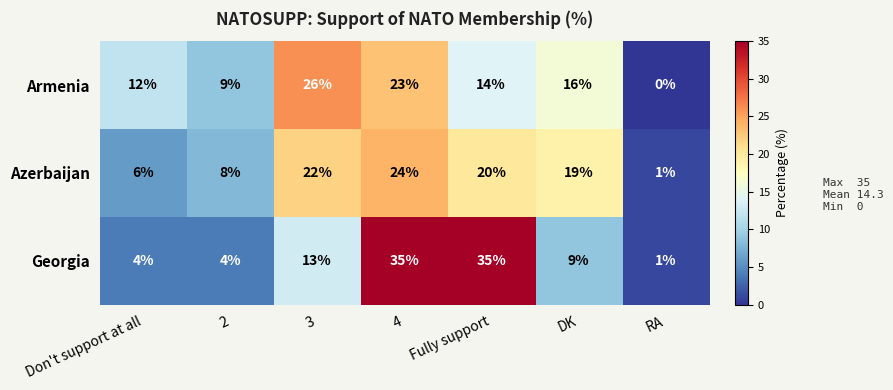

Which series has the widest spread of values?

Georgia